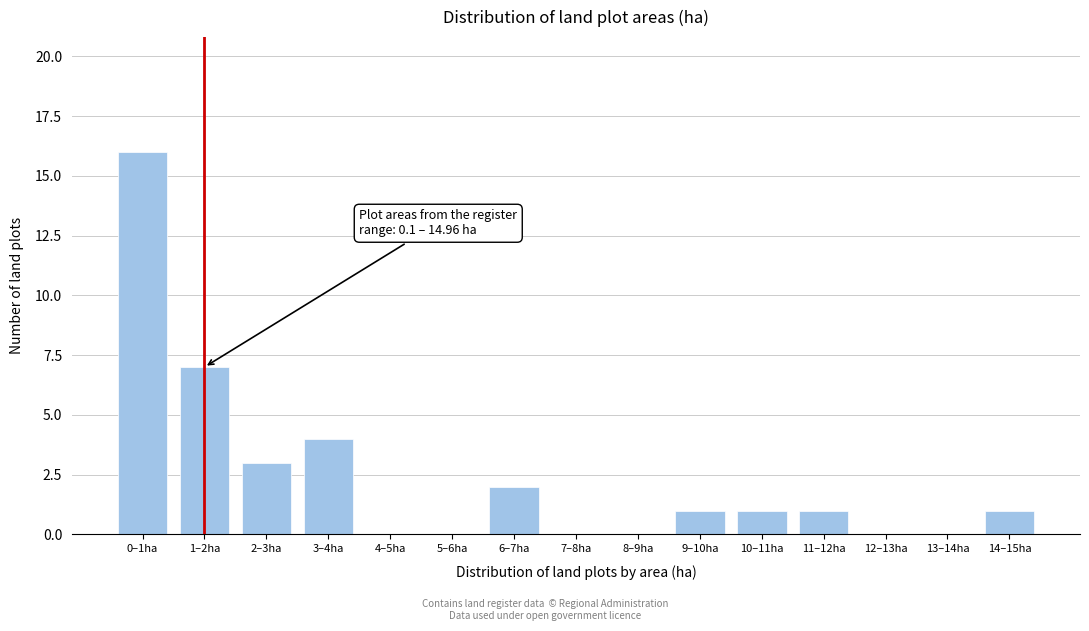

Reading left to right, what are all the values shown in this chart?

0–1ha=16	1–2ha=7	2–3ha=3	3–4ha=4	4–5ha=0	5–6ha=0	6–7ha=2	7–8ha=0	8–9ha=0	9–10ha=1	10–11ha=1	11–12ha=1	12–13ha=0	13–14ha=0	14–15ha=1